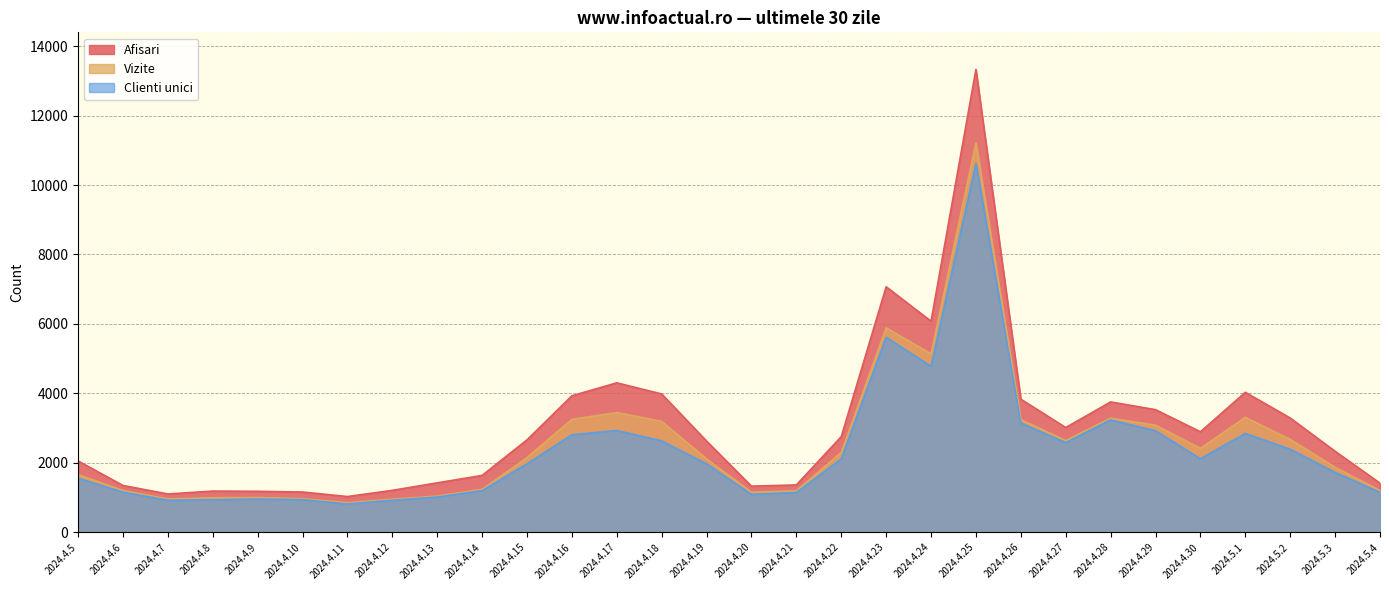

What is the value of the Clienti unici point at the 29th from the left?

1723